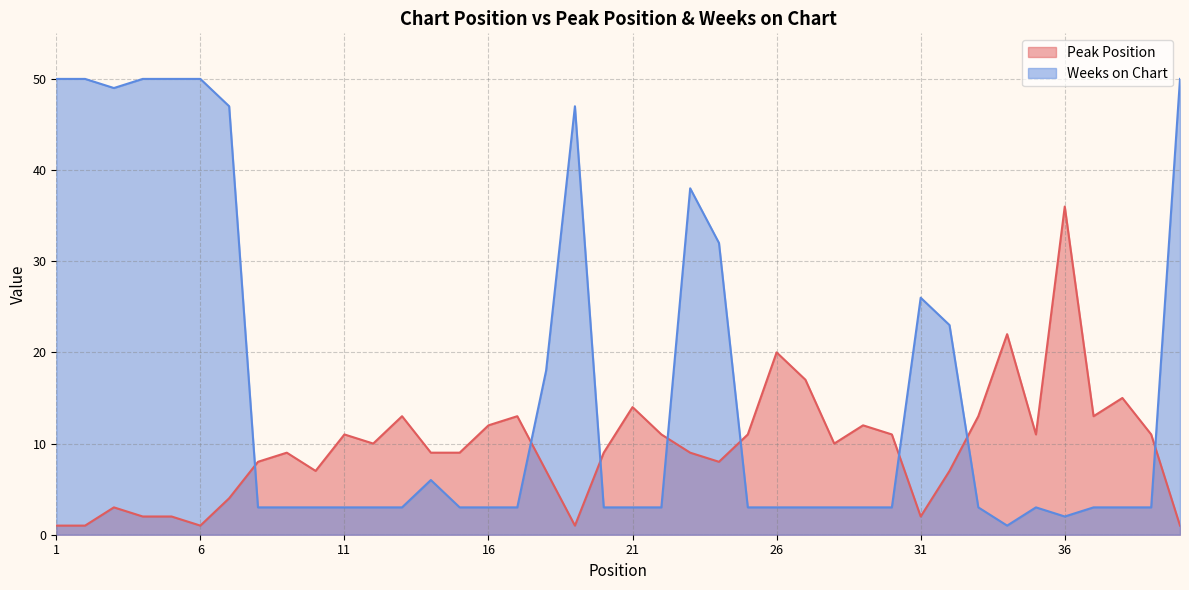

Is the value of Peak Position at 13 greater than the value of Weeks on Chart at 13?

Yes